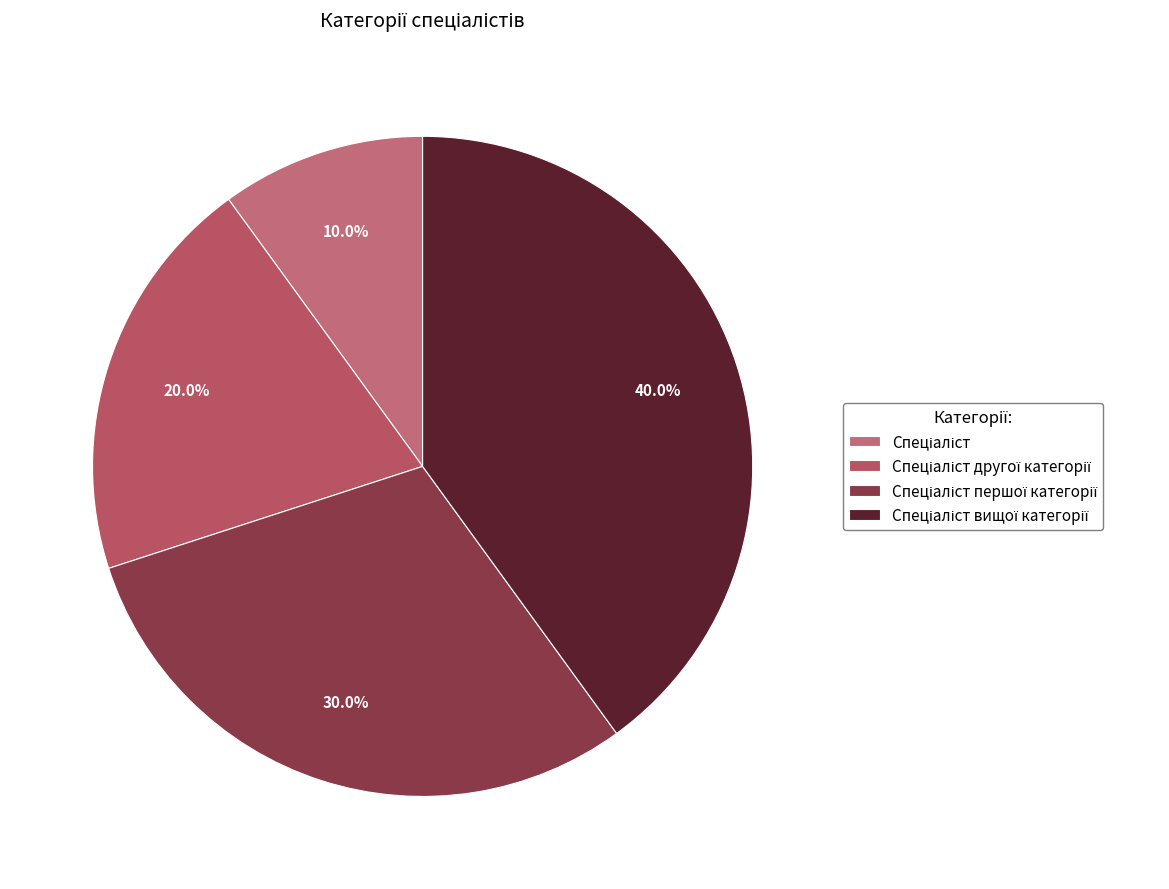

To the nearest percent, what is the difference between the Спеціаліст першої категорії and Спеціаліст slice percentages?

20%